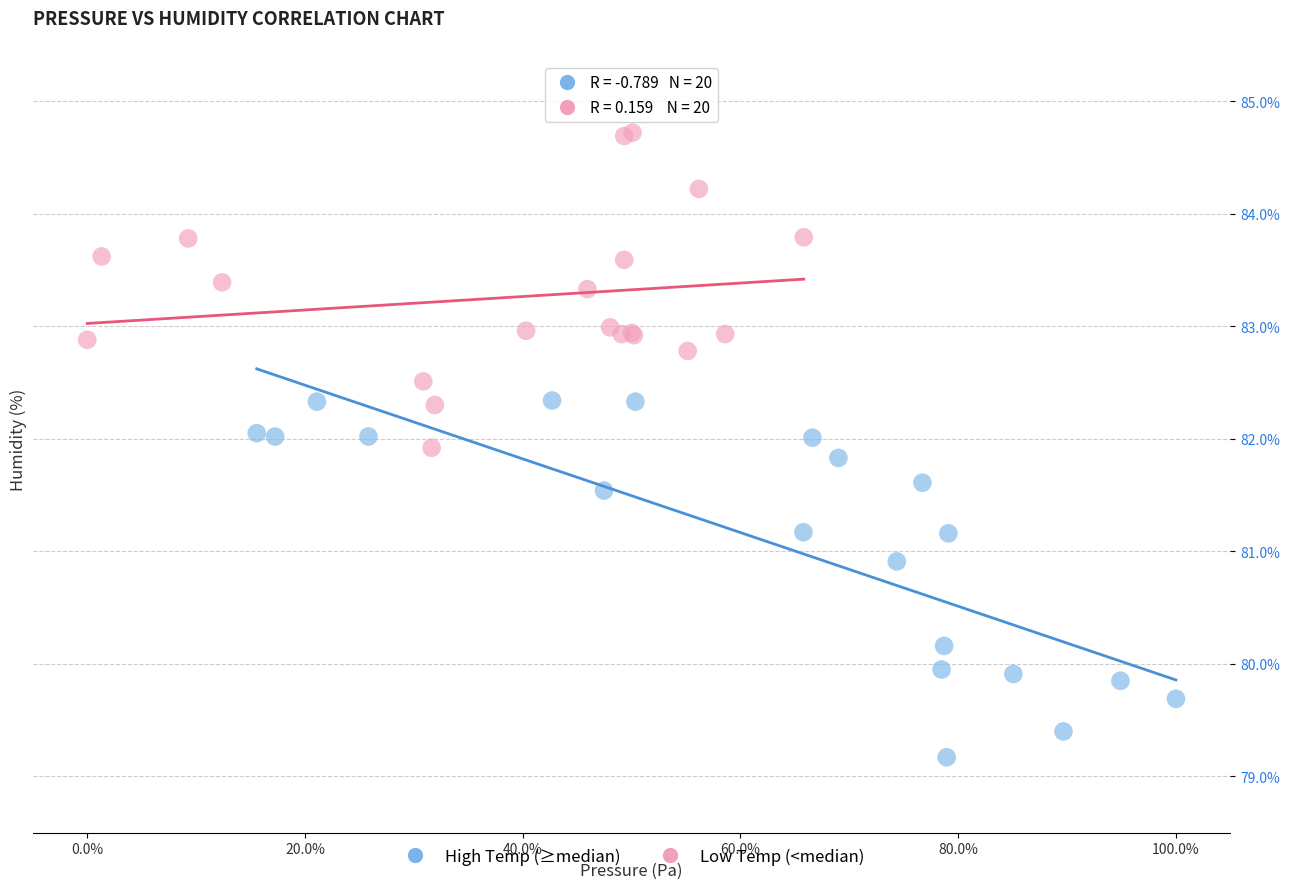

Which series reaches the maximum Y coordinate?

Low Temp (<median)